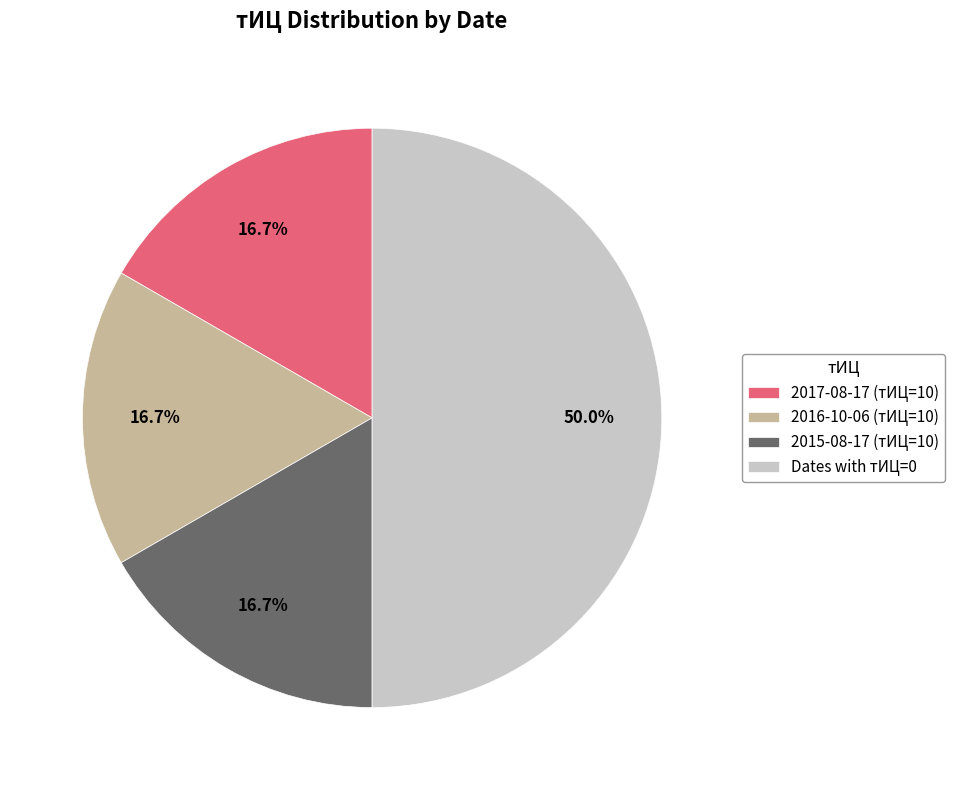

Does 2015-08-17 (тИЦ=10) represent more than half of the total?

No